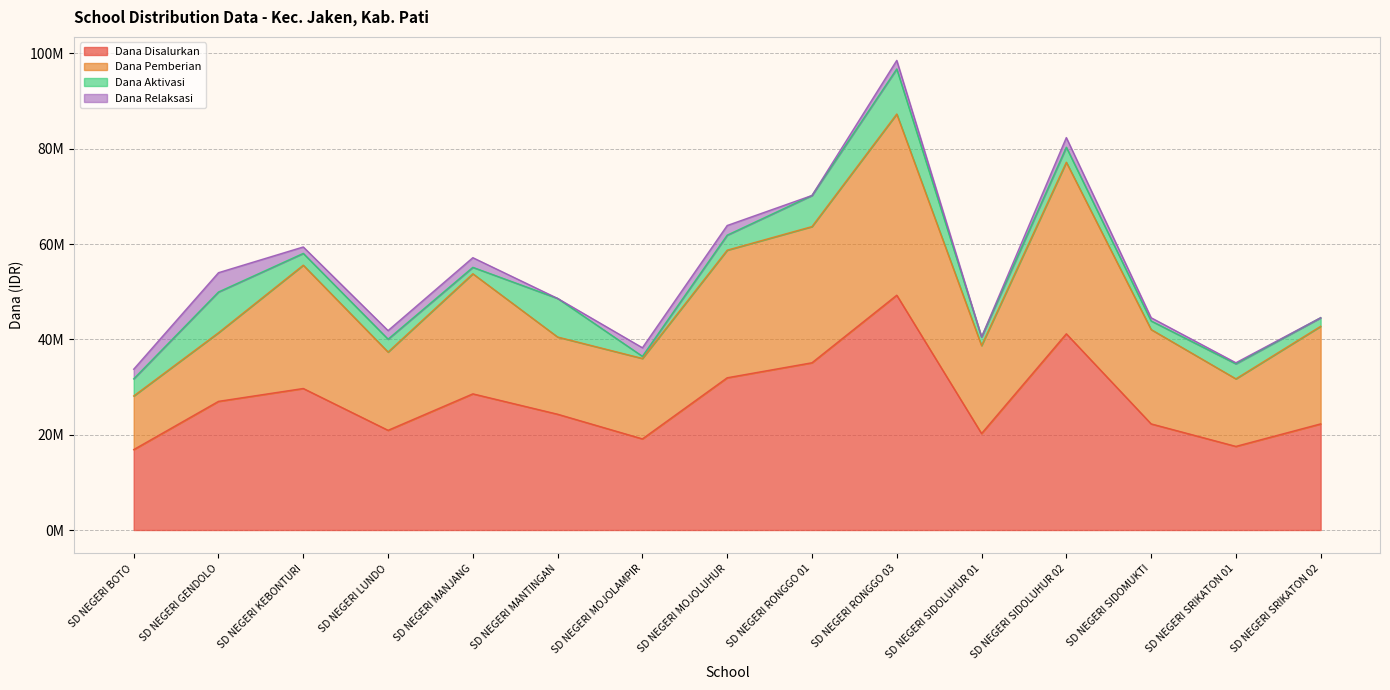

Where is the first local maximum for Siswa Disalurkan?

SD NEGERI KEBONTURI